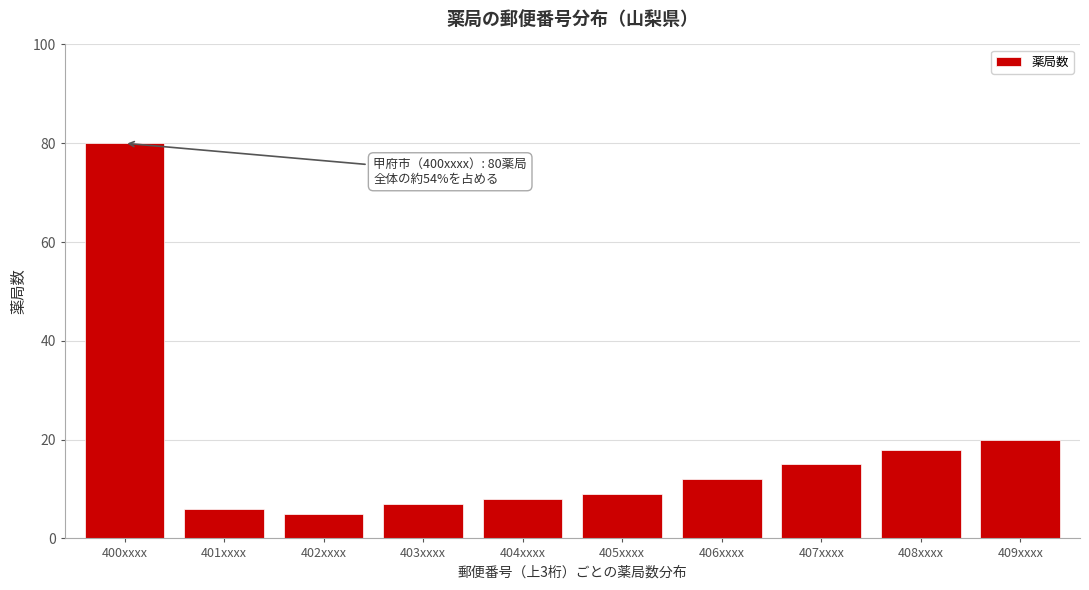

Reading left to right, extract all data points from this chart.

80	6	5	7	8	9	12	15	18	20